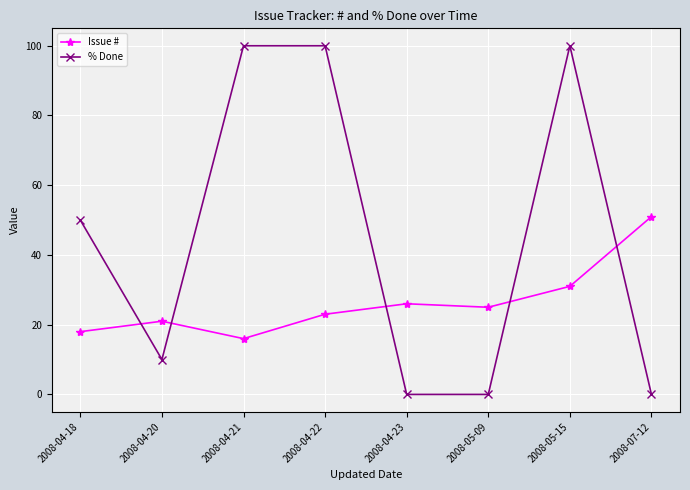

After their last crossing, which series has the higher values: Issue # or % Done?

Issue #